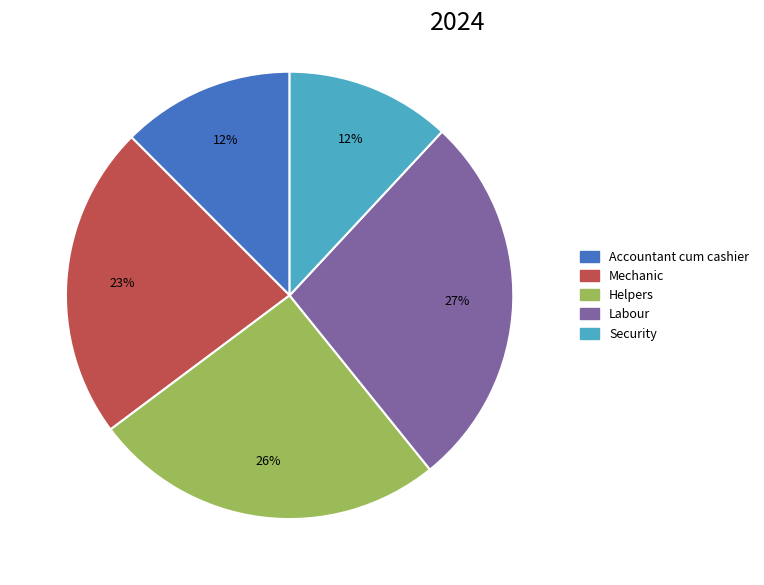

Combined, do Mechanic and Security account for over 50%?

No